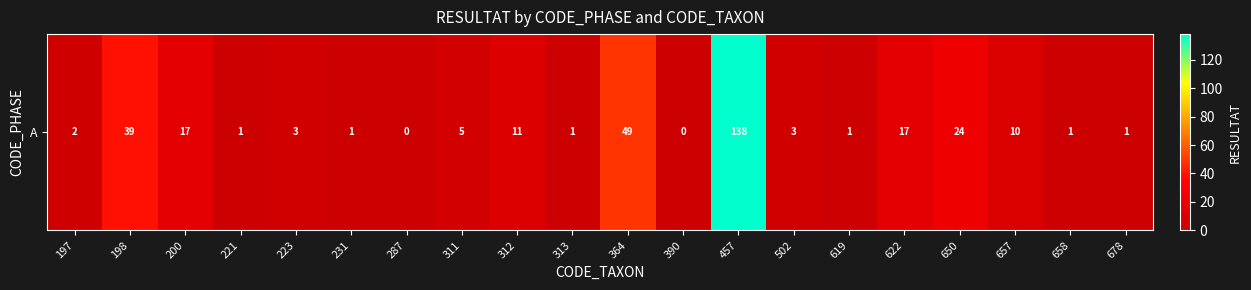

How many categories are shown in the chart?

20